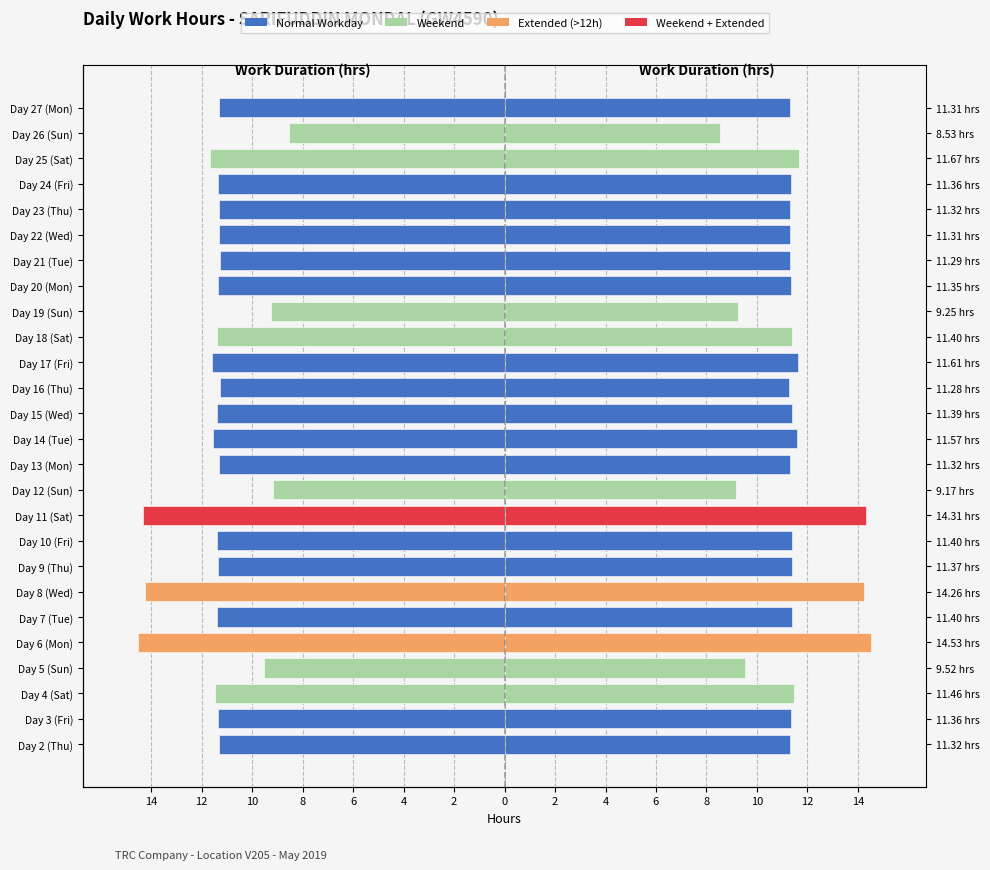

Read the Low (Right) value at Day 2 (Thu).

11.3